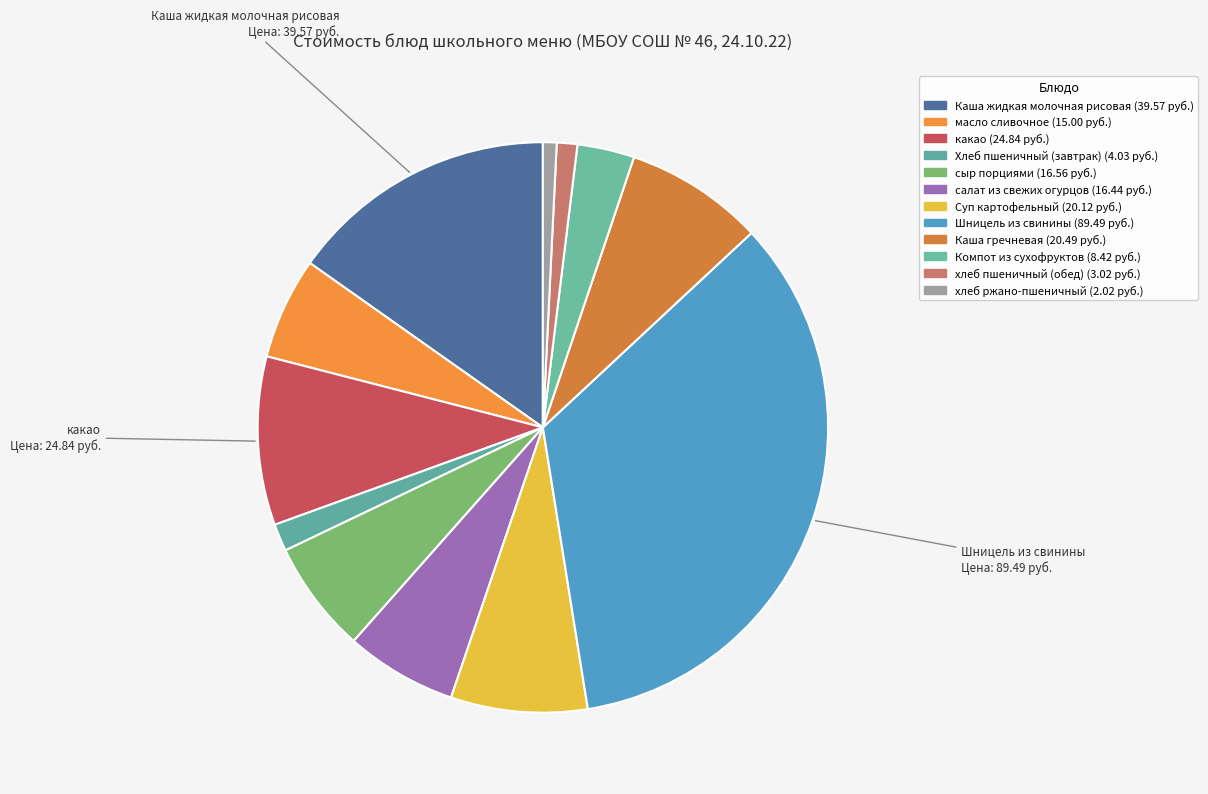

How many slices are in this pie chart?

12